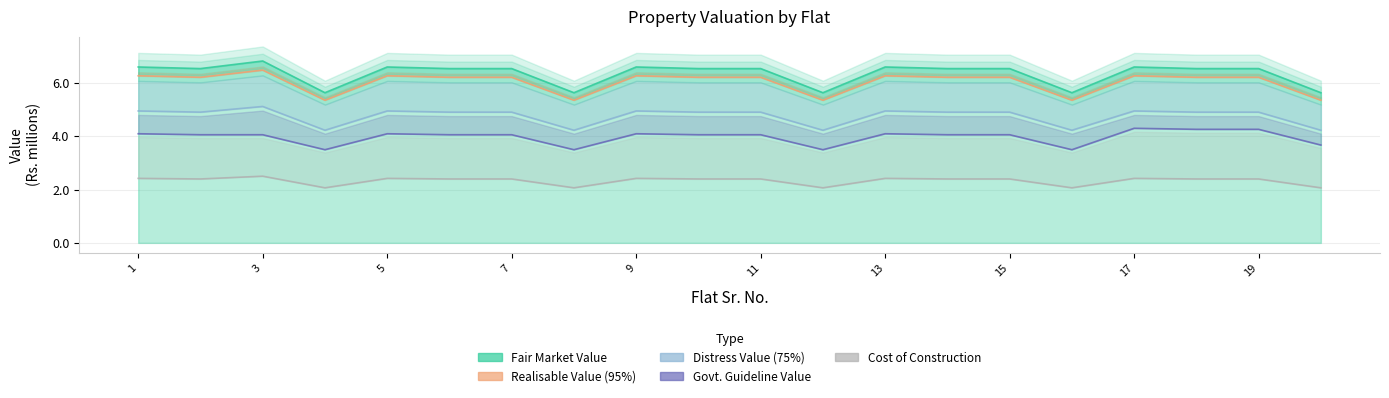

At which label does Fair Market Value Rs first exceed 6?

1